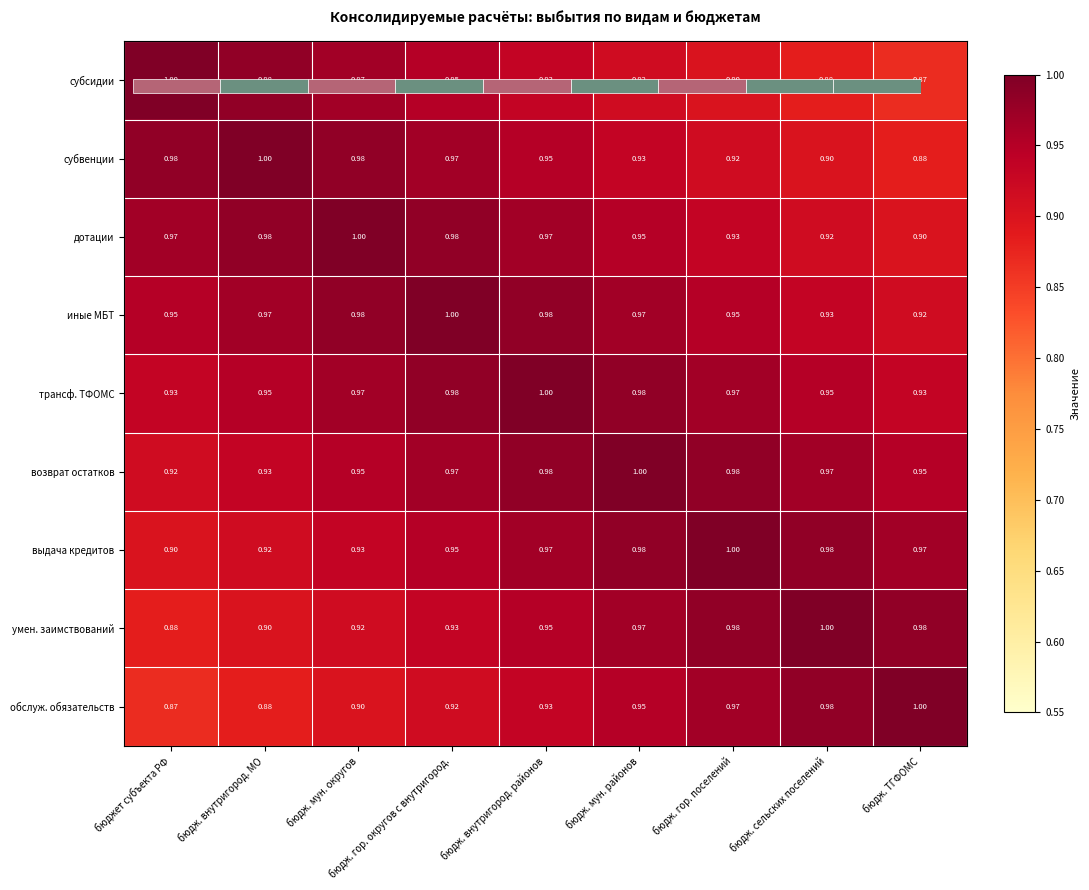

Between бюдж. гор. округов с внутригород. and бюдж. мун. районов, which series saw the biggest shift?

субсидии